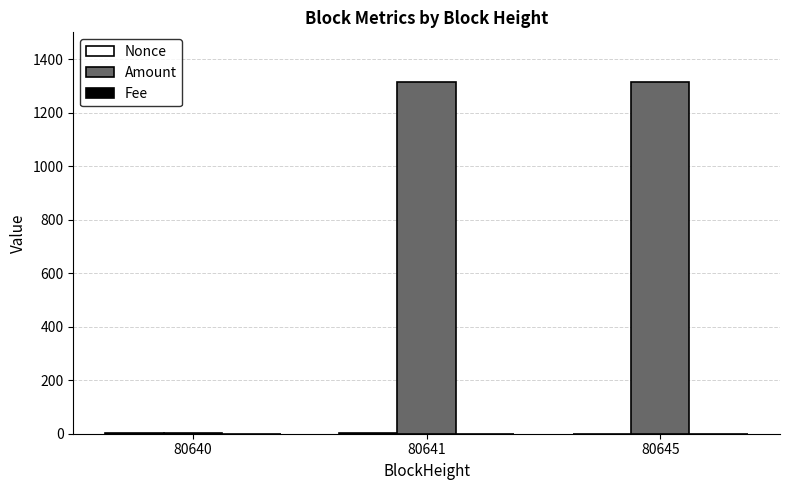

How many series are shown in this chart?

3